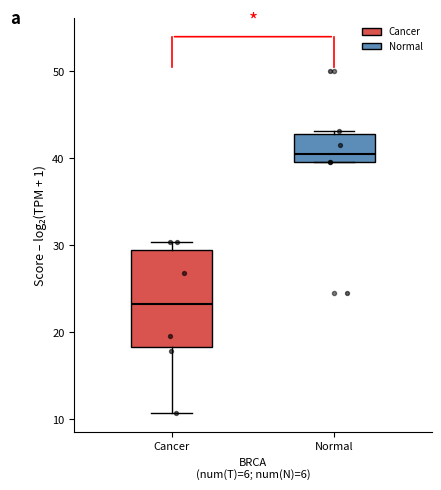

Which box has the lowest median line?

Cancer